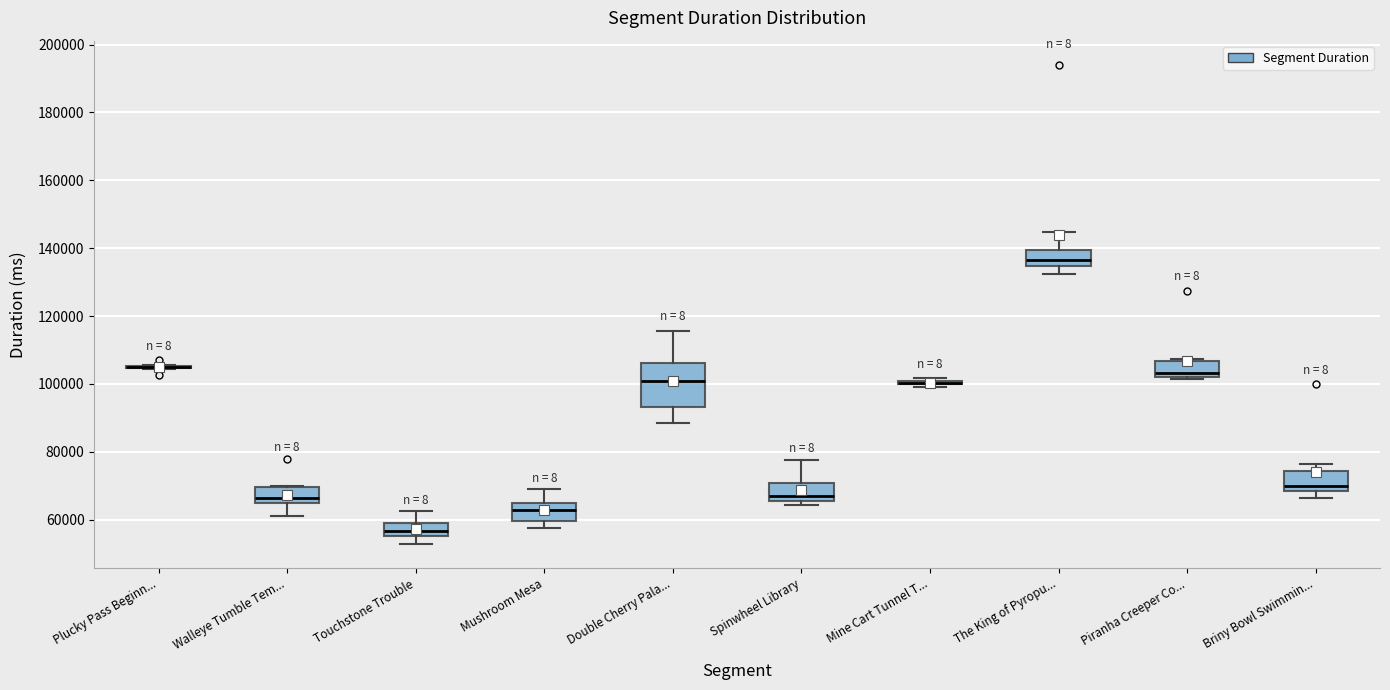

Reading left to right, read every box against the y-axis: the position of its median line, the range the box covers, and the ends of its whiskers. The values are not printed on the chart, so give them approximately, as read against the axis.

Plucky Pass Beginn...: box collapsed to a line at 104000, whiskers 104000 to 106000
Walleye Tumble Tem...: median 66000, box 64000 to 70000, whiskers 62000 to 70000
Touchstone Trouble: median 56000 (inside the box), box 56000 to 60000, whiskers 52000 to 62000
Mushroom Mesa: median 62000, box 60000 to 64000, whiskers 58000 to 68000
Double Cherry Pala...: median 100000, box 94000 to 106000, whiskers 88000 to 116000
Spinwheel Library: median 68000, box 66000 to 70000, whiskers 64000 to 78000
Mine Cart Tunnel T...: box collapsed to a line at 100000, whiskers 100000 to 102000
The King of Pyropu...: median 136000, box 134000 to 140000, whiskers 132000 to 144000
Piranha Creeper Co...: median 104000, box 102000 to 106000, whiskers 102000 to 108000
Briny Bowl Swimmin...: median 70000, box 68000 to 74000, whiskers 66000 to 76000